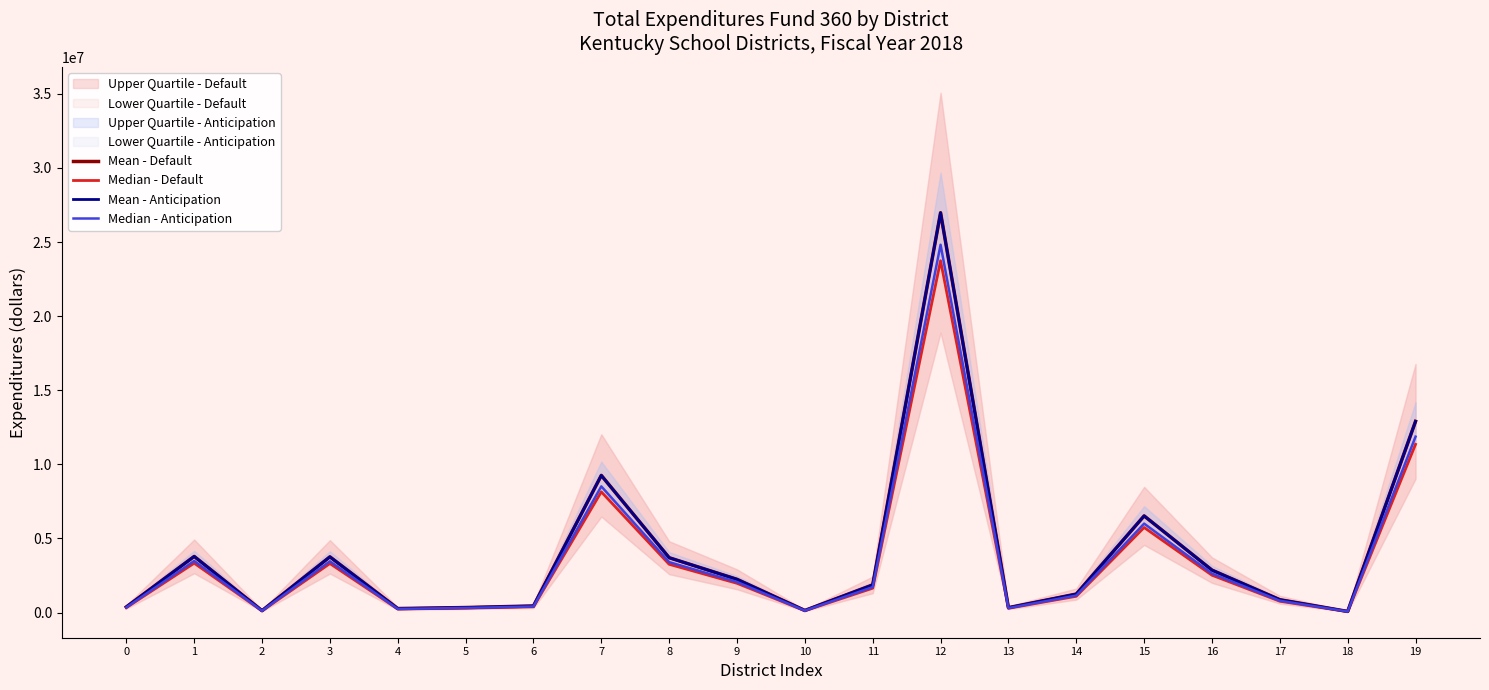

Reading left to right, transcribe all the data shown in this chart.

Mean - Default: 0=376348.0	1=3785874.0	2=125397.0	3=3757682.0	4=270018.0	5=336484.0	6=439684.0	7=9254068.0	8=3699563.0	9=2241191.0	10=139297.0	11=1865896.0	12=26978745.0	13=326895.0	14=1245320.0	15=6521402.0	16=2862147.0	17=865203.0	18=72878.0	19=12899866.0
Median - Default: 0=331186.2	1=3331569.1	2=110349.4	3=3306760.2	4=237615.8	5=296105.9	6=386921.9	7=8143579.8	8=3255615.4	9=1972248.1	10=122581.4	11=1641988.5	12=23741295.6	13=287667.6	14=1095881.6	15=5738833.8	16=2518689.4	17=761378.6	18=64132.6	19=11351882.1
Mean - Anticipation: 0=376348.0	1=3785874.0	2=125397.0	3=3757682.0	4=263852.0	5=336484.0	6=439684.0	7=9254068.0	8=3699563.0	9=2241191.0	10=139297.0	11=1865896.0	12=26978745.0	13=326895.0	14=1245320.0	15=6521402.0	16=2862147.0	17=865203.0	18=72878.0	19=12899866.0
Median - Anticipation: 0=346240.2	1=3483004.1	2=115365.2	3=3457067.4	4=242743.8	5=309565.3	6=404509.3	7=8513742.6	8=3403598.0	9=2061895.7	10=128153.2	11=1716624.3	12=24820445.4	13=300743.4	14=1145694.4	15=5999689.8	16=2633175.2	17=795986.8	18=67047.8	19=11867876.7